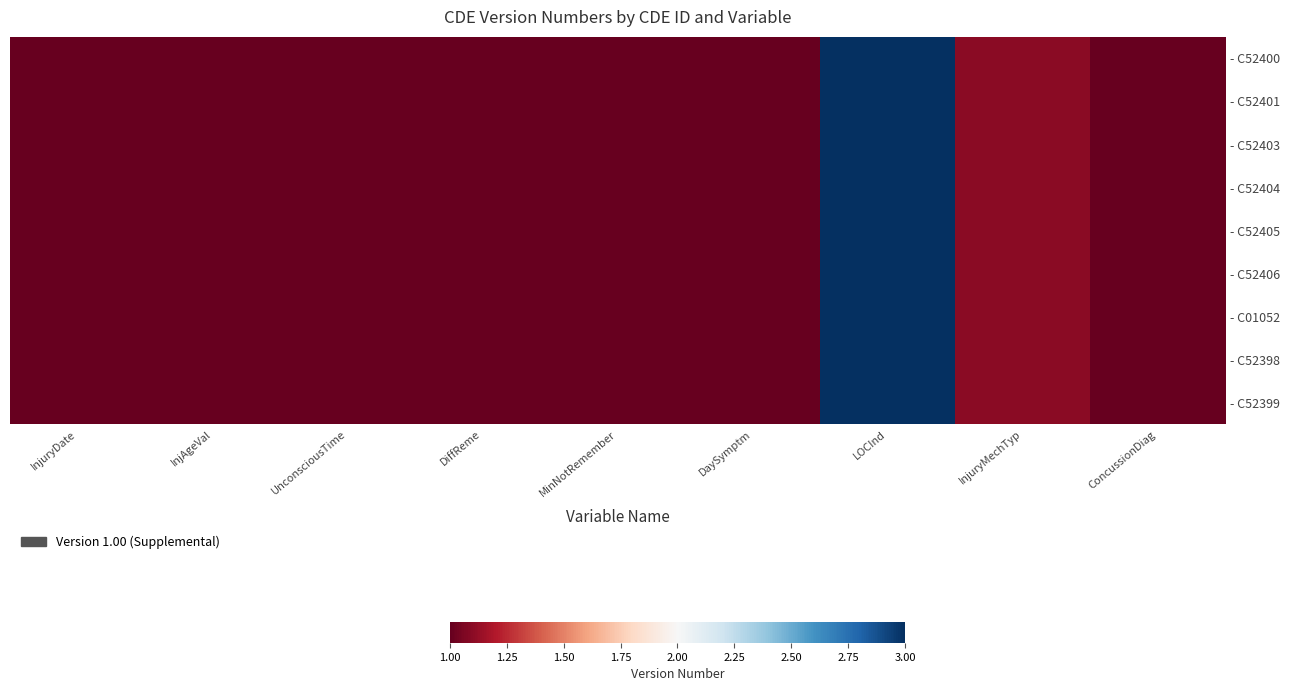

Between InjuryMechTyp and DiffReme, which is larger?

InjuryMechTyp